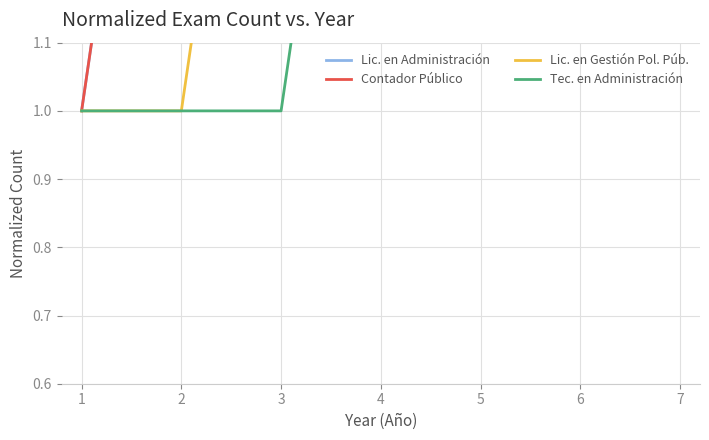

Which series changed the most between 3 and 7?

Contador Público